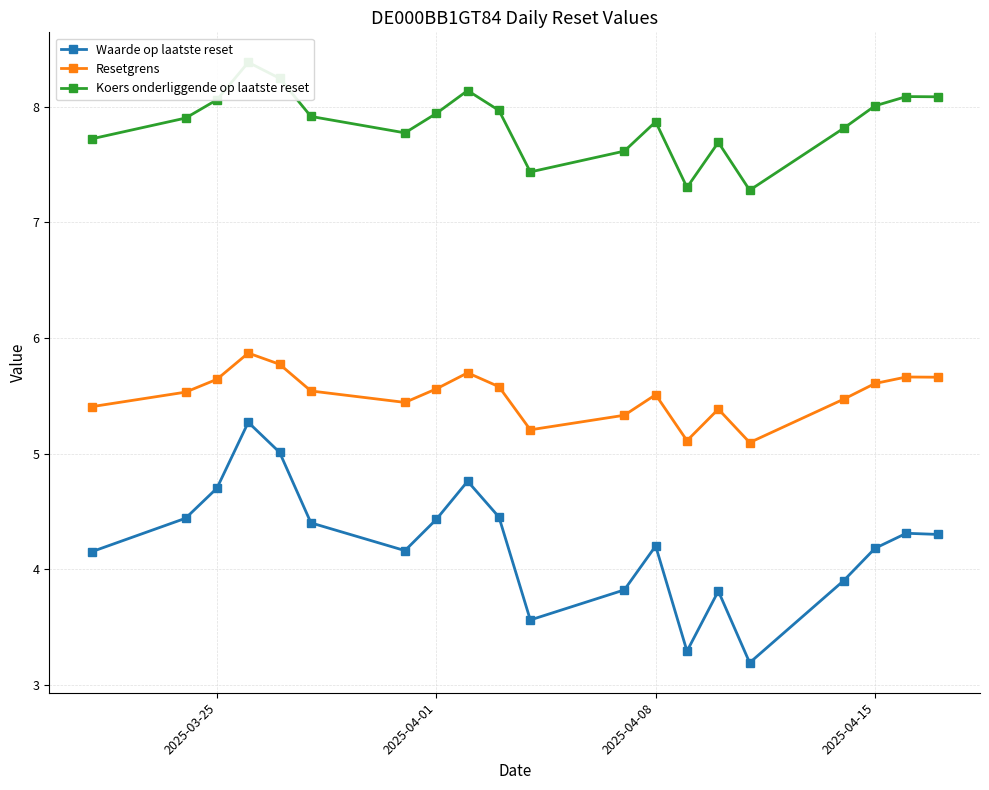

What is the lowest value of the Waarde op laatste reset series?

3.2